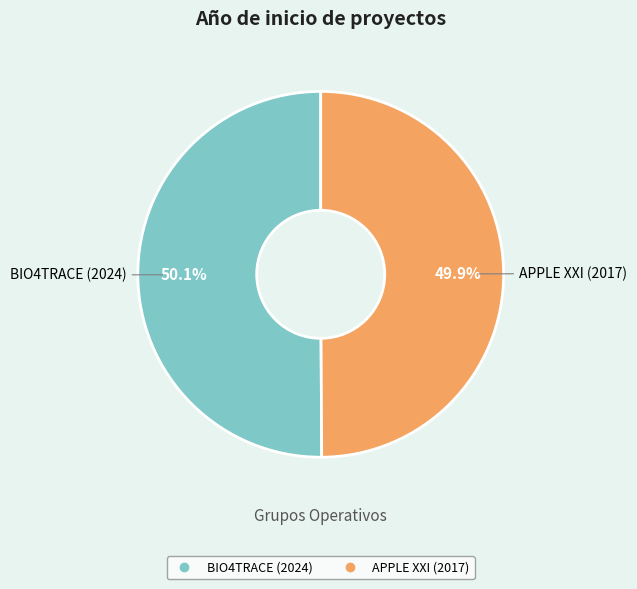

Does any single category account for the majority?

Yes